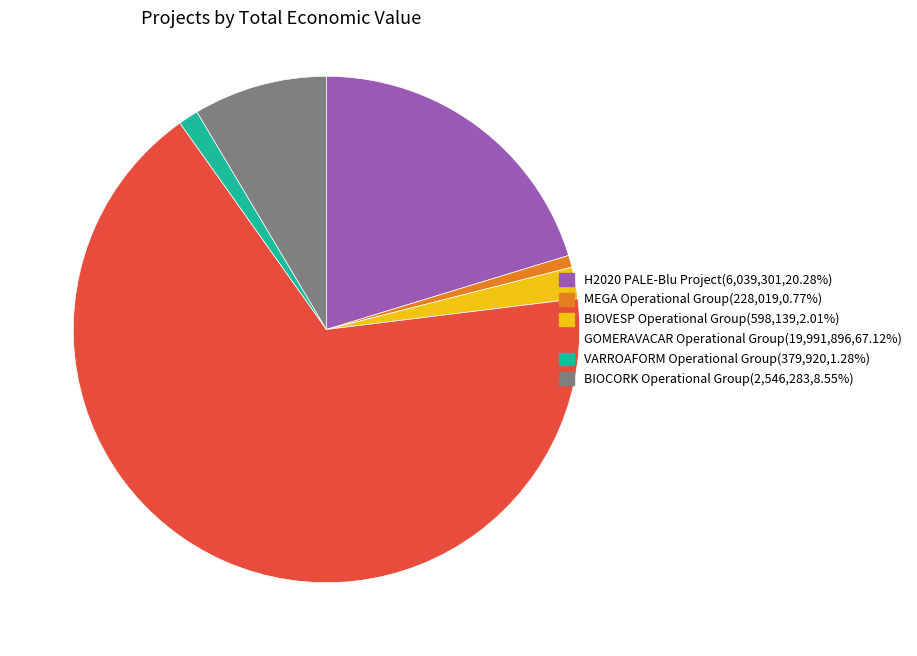

Which category has the smallest portion of the pie?

MEGA Operational Group